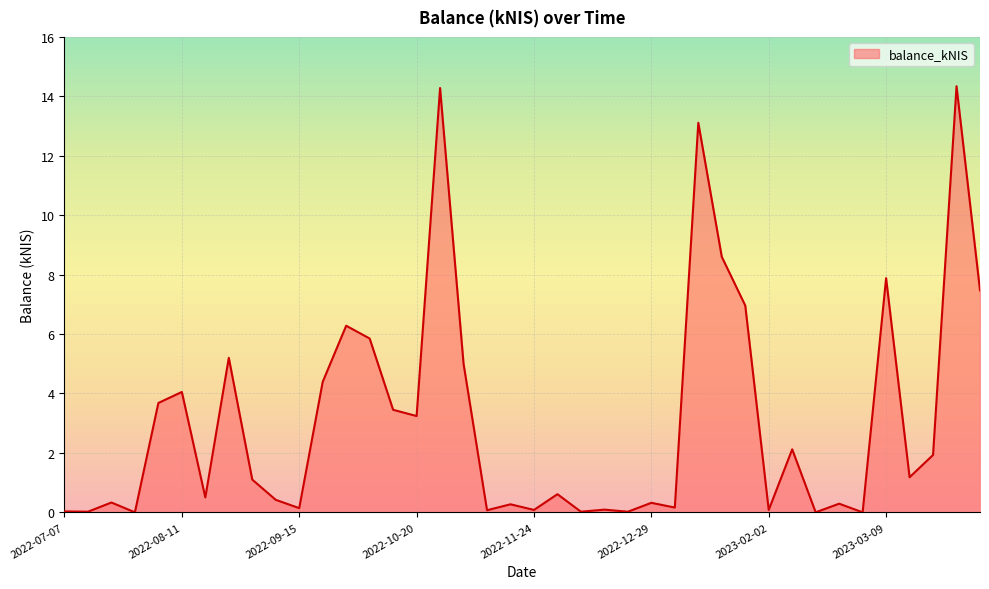

What is the maximum value shown in the chart?

14.3